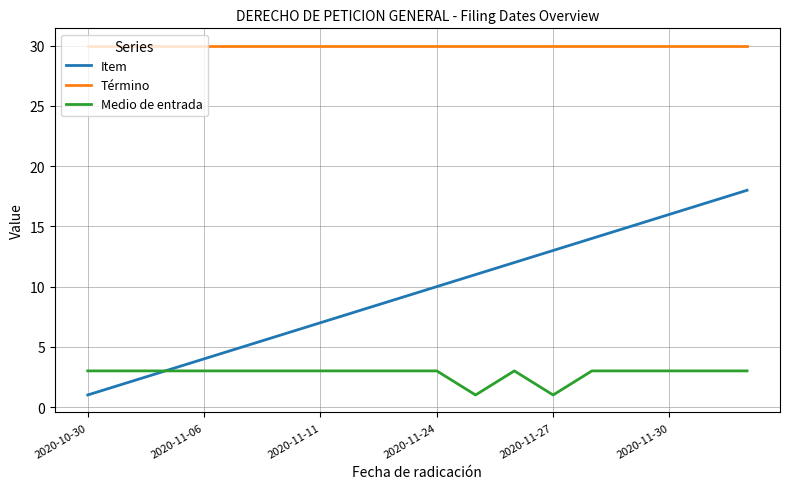

Rank the series by their maximum value, from highest to lowest.

Término, Item, Medio de entrada